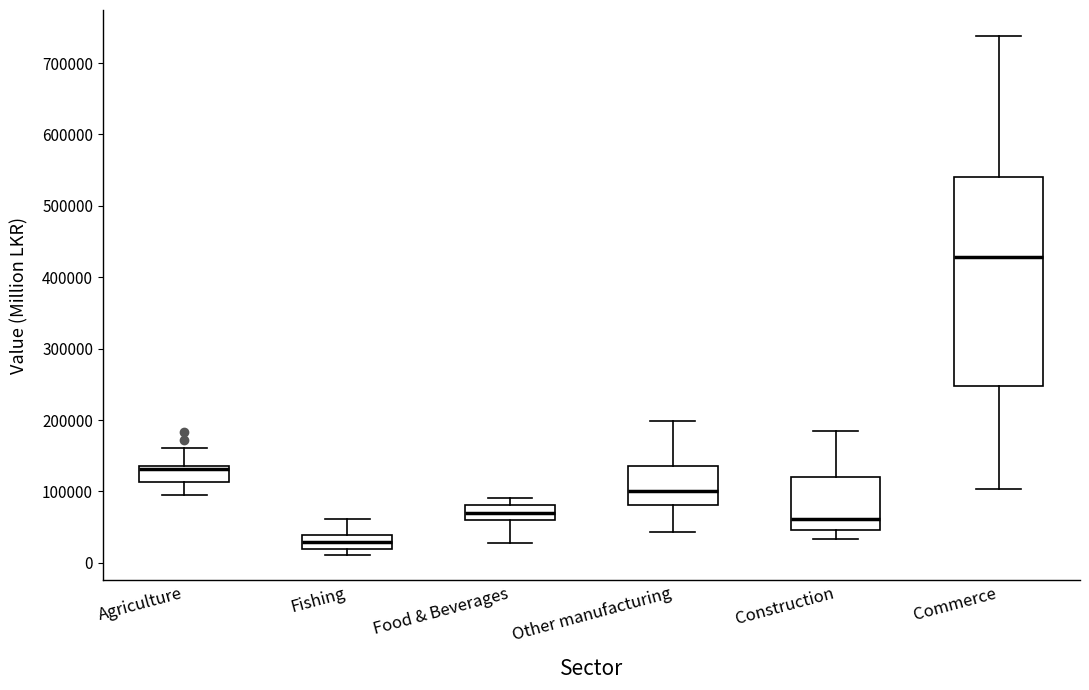

Comparing the boxes themselves (not the whiskers), which one is the tallest?

Commerce